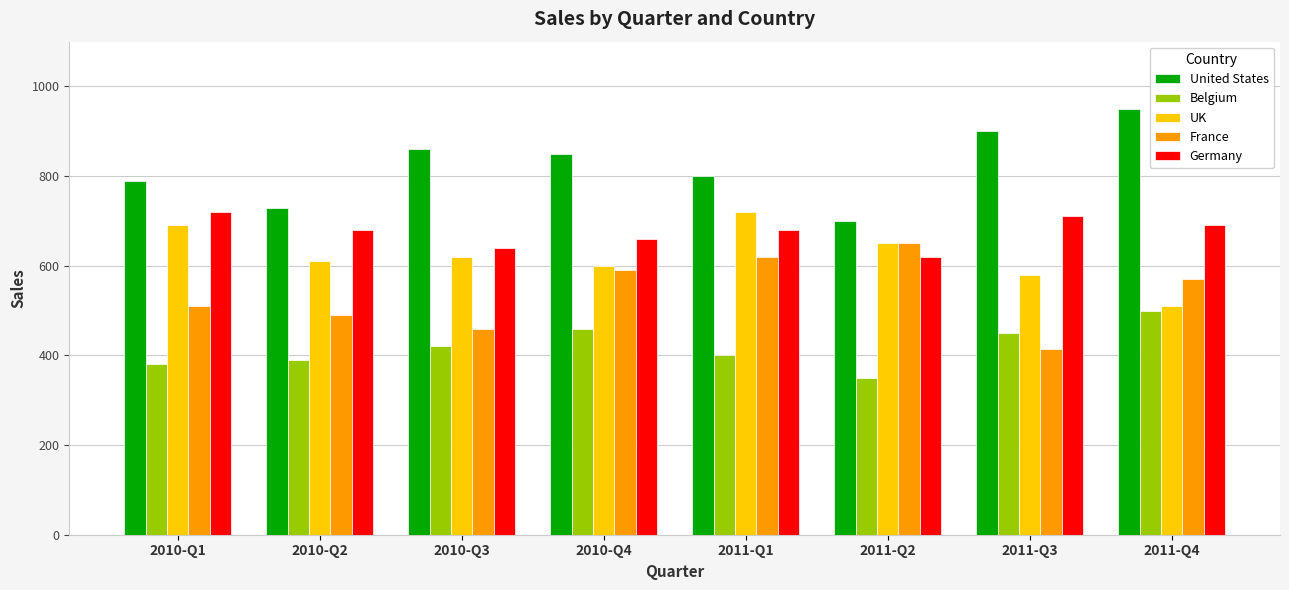

At 2010-Q1, list the series in order from smallest to largest.

Belgium, France, UK, Germany, United States